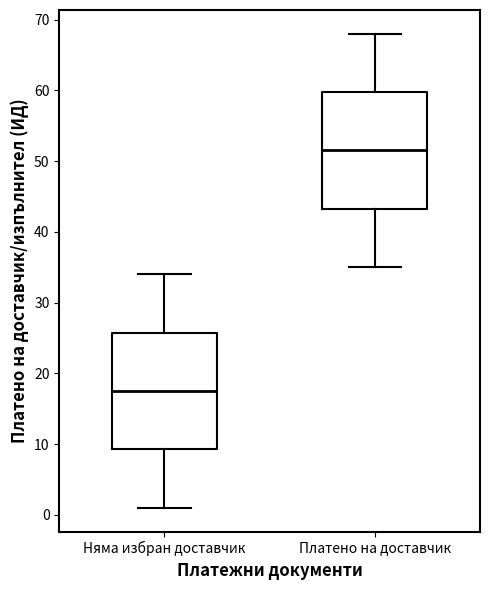

Reading left to right, read every box against the y-axis: the position of its median line, the range the box covers, and the ends of its whiskers. The values are not printed on the chart, so give them approximately, as read against the axis.

Няма избран доставчик: median 18, box 9 to 26, whiskers 1 to 34
Платено на доставчик: median 52, box 43 to 60, whiskers 35 to 68